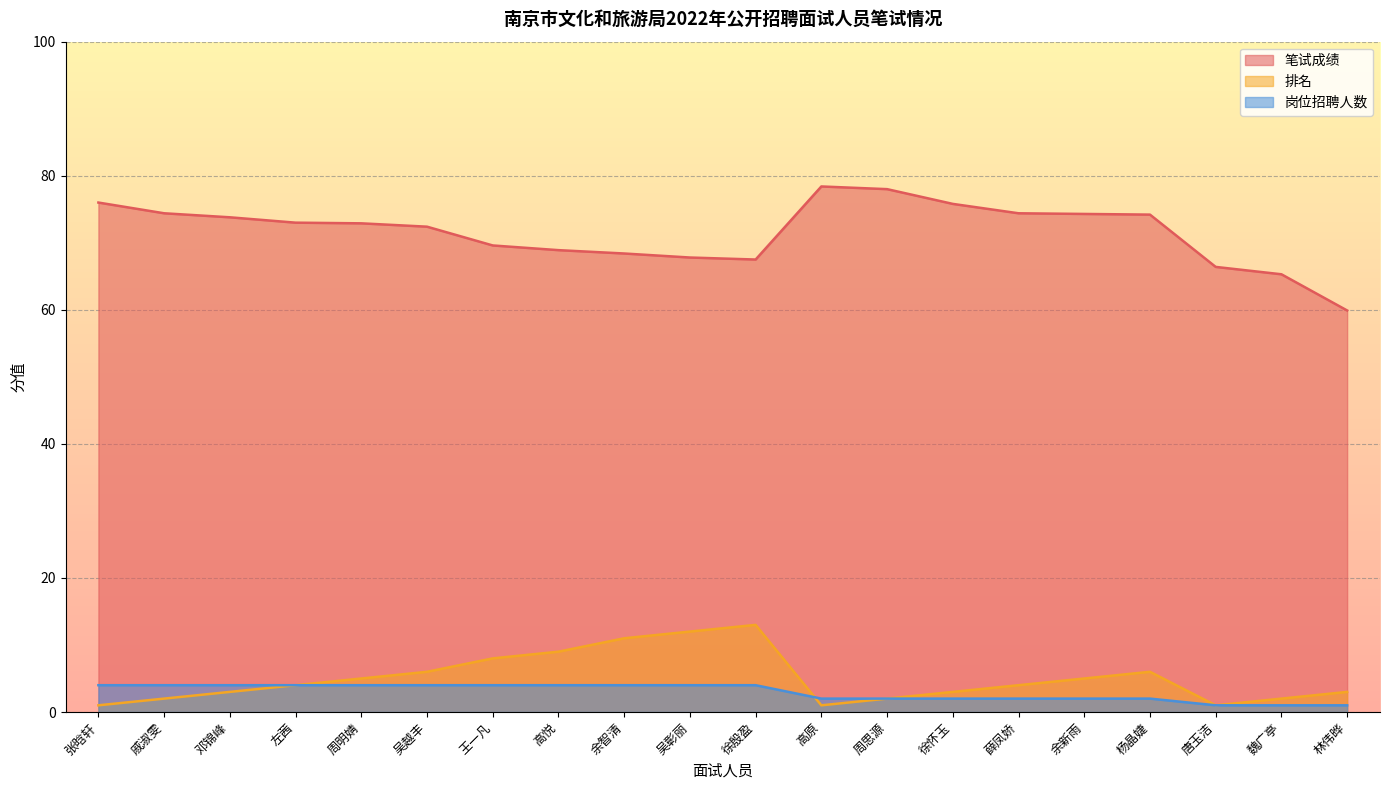

Which has a higher value, 戚淑雯 or 林伟晔?

戚淑雯